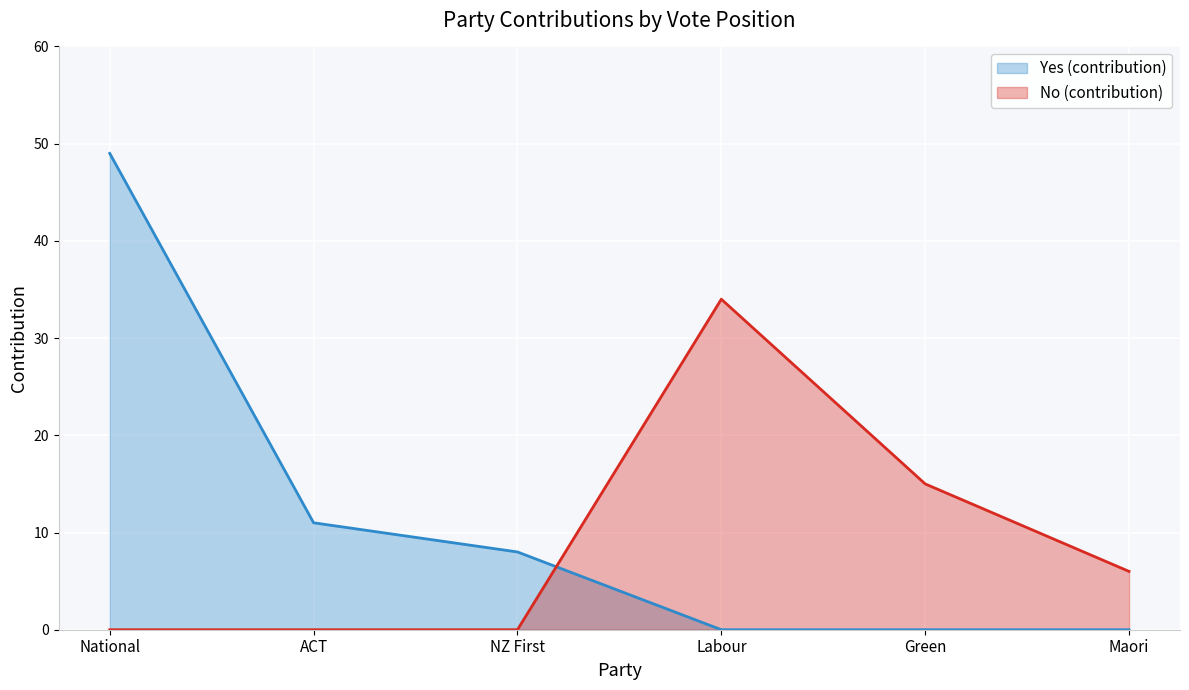

True or false: No (contribution) has more than 1 points higher than both neighbors.

False